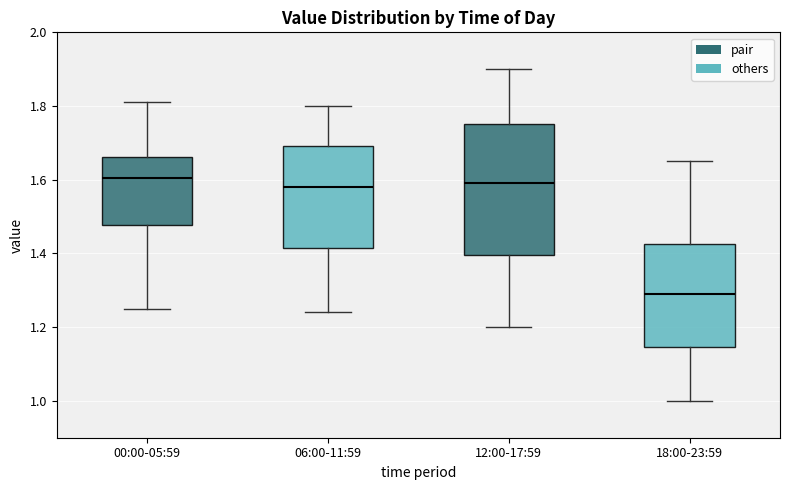

Where is the lower edge of the box for 06:00-11:59 on the y-axis? The values are not printed on the chart, so give them approximately, as read against the axis.

1.42